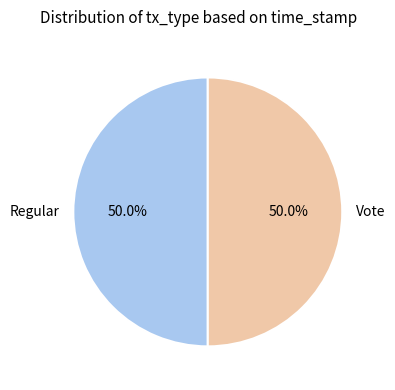

To the nearest percent, what is the average slice percentage?

50%